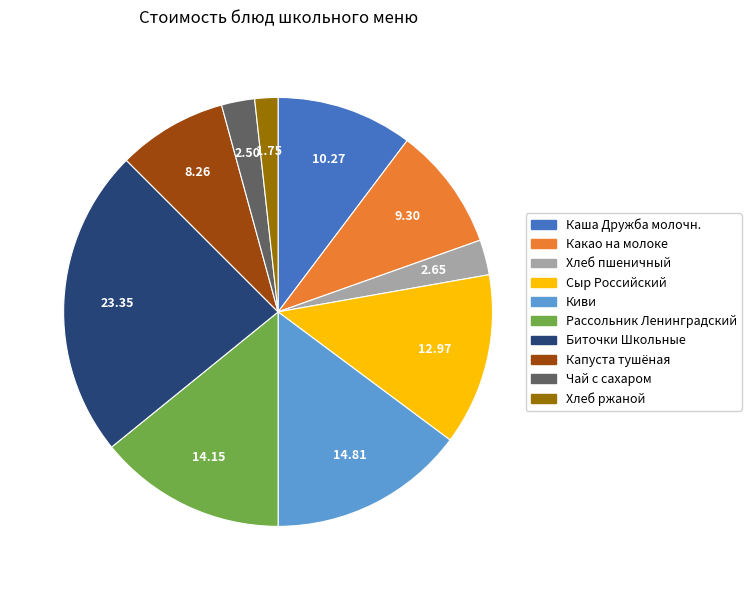

Is Хлеб ржаной the majority of the pie?

No